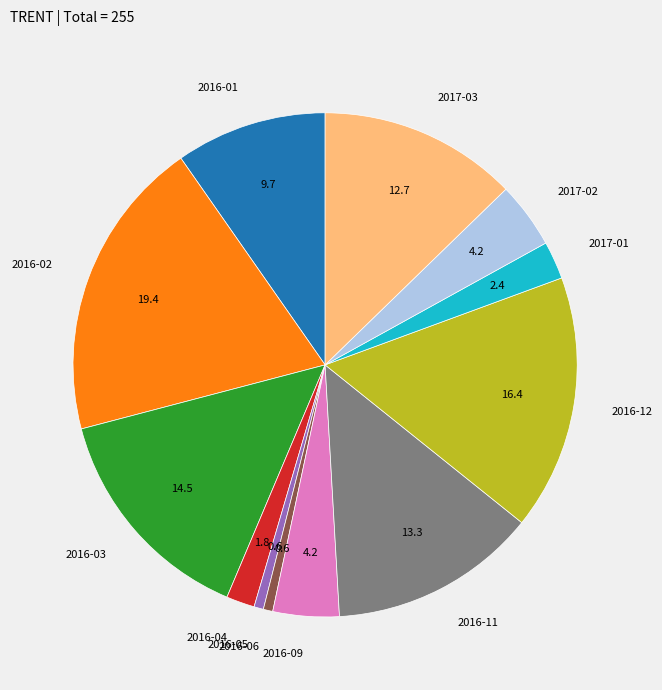

Which has a higher value, 2016-03 or 2016-09?

2016-03